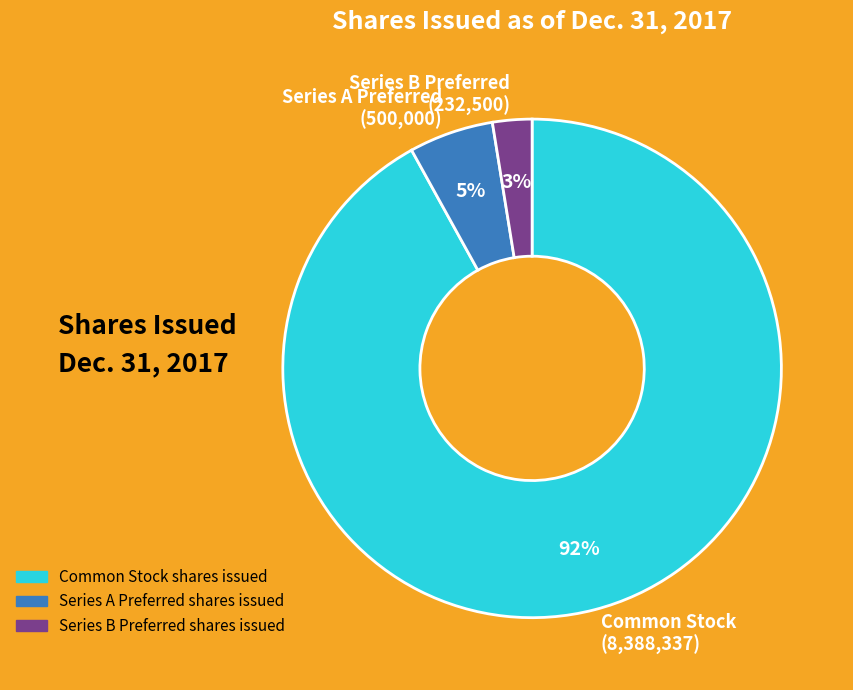

True or false: Series B Preferred (232,500) accounts for 3% of the total.

True